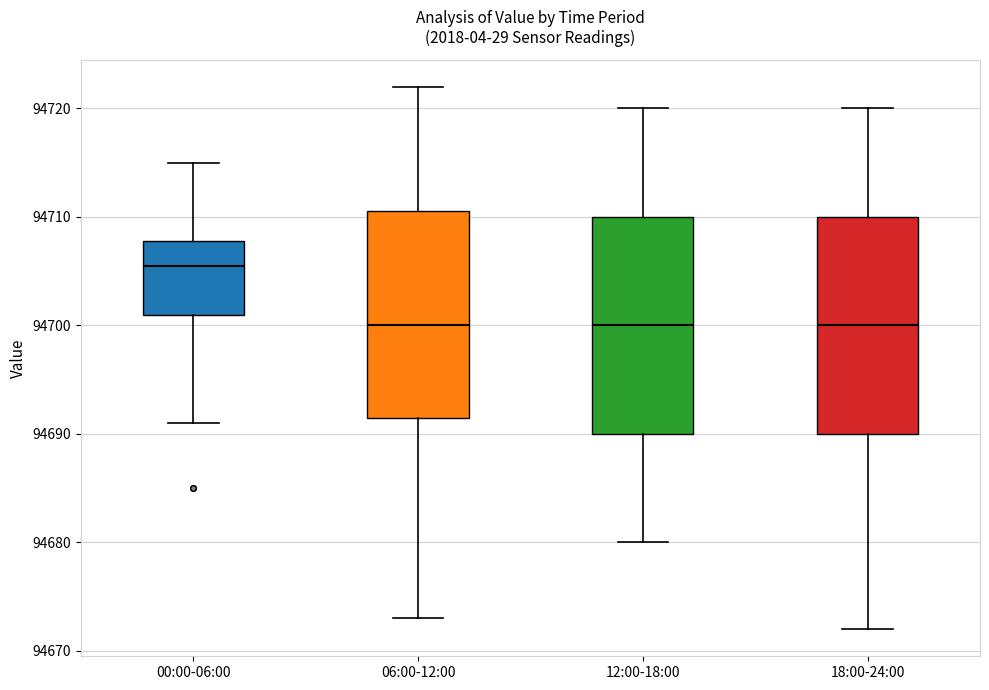

Reading left to right, read every box against the y-axis: the position of its median line, the range the box covers, and the ends of its whiskers. The values are not printed on the chart, so give them approximately, as read against the axis.

00:00-06:00: median 94706, box 94701 to 94708, whiskers 94691 to 94715
06:00-12:00: median 94700, box 94692 to 94711, whiskers 94673 to 94722
12:00-18:00: median 94700, box 94690 to 94710, whiskers 94680 to 94720
18:00-24:00: median 94700, box 94690 to 94710, whiskers 94672 to 94720